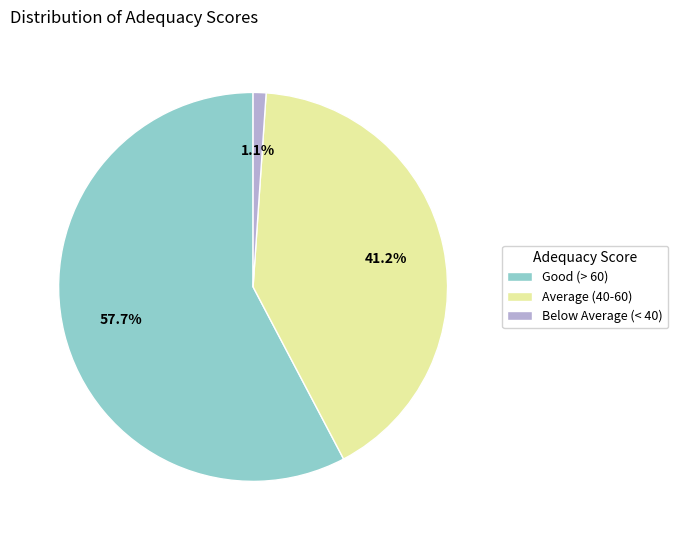

Count the number of slices in the pie.

3